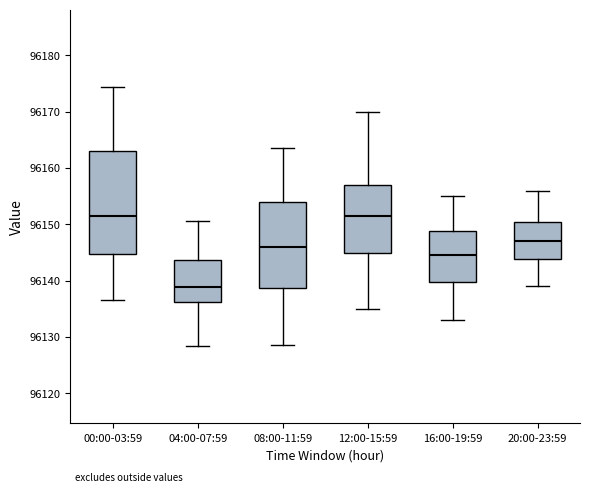

Which box has the lowest median line?

04:00-07:59